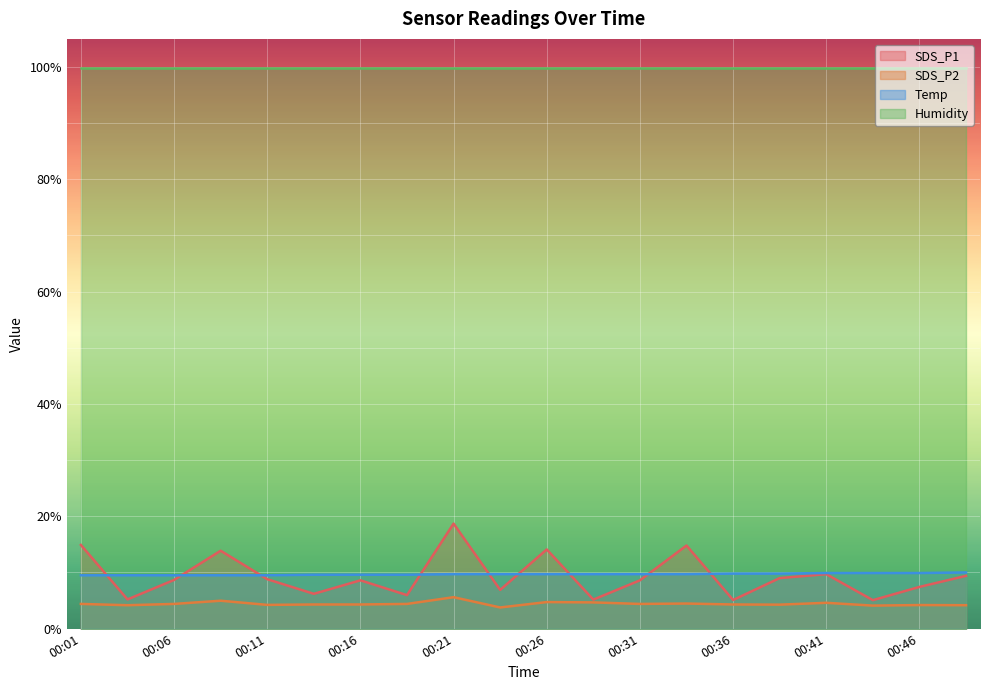

At which label does SDS_P2 reach its peak?

00:21